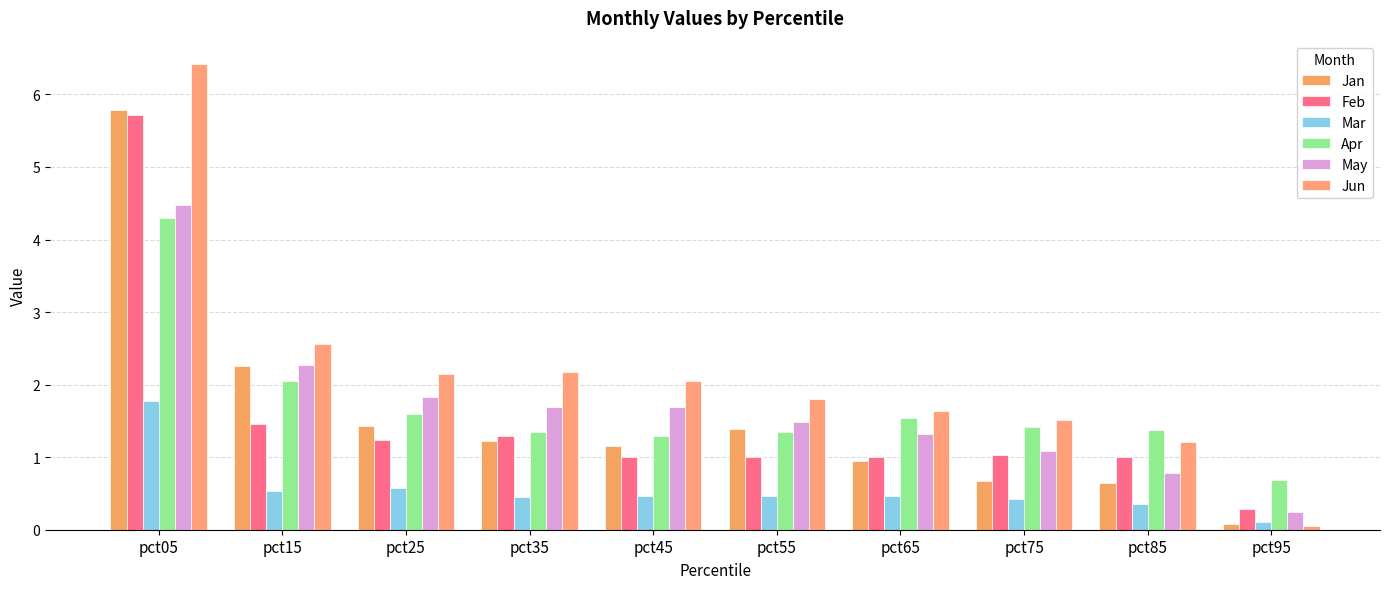

Which has a higher value, pct35 or pct65?

pct35